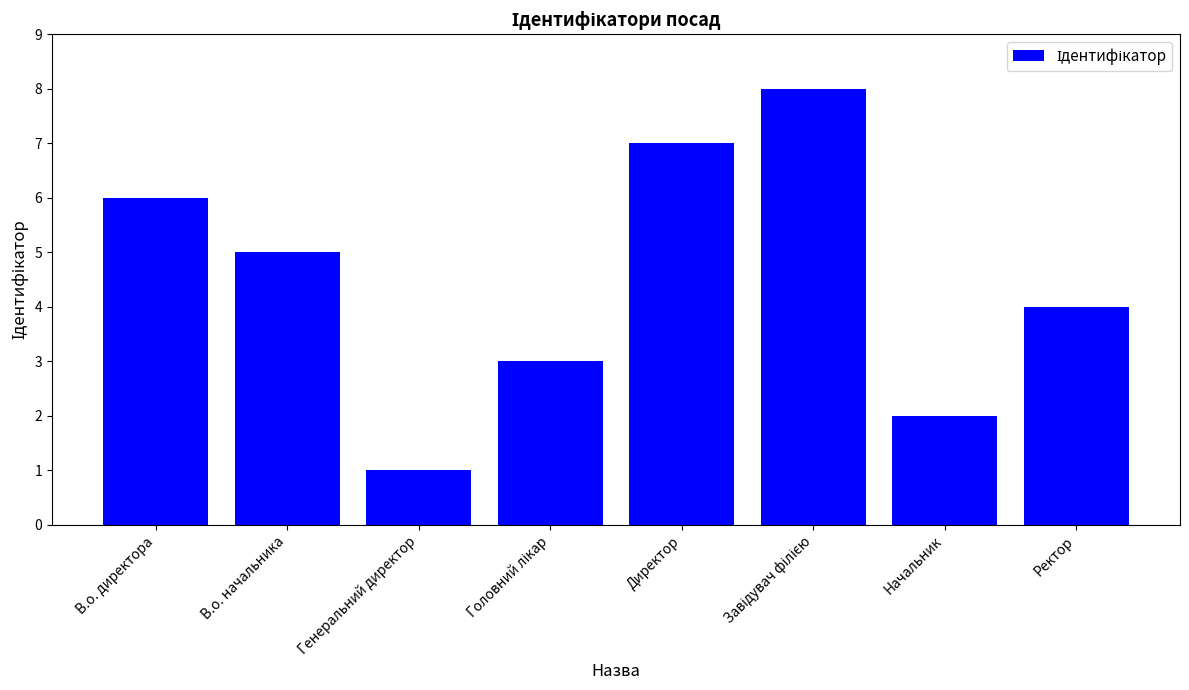

What is the maximum value shown in the chart?

8